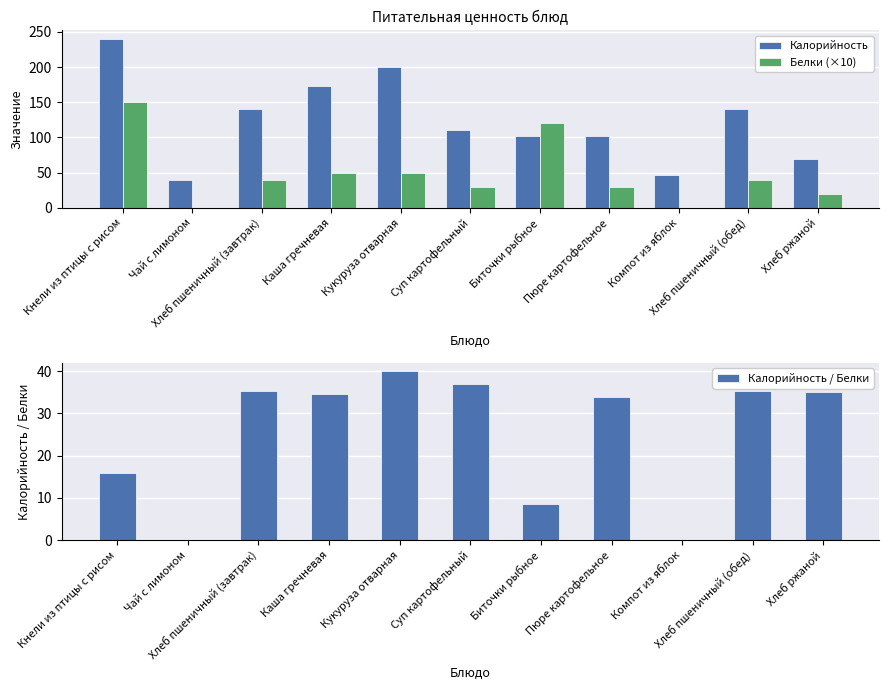

What is the value of the Калорийность bar at the 10th from the left?

141.0